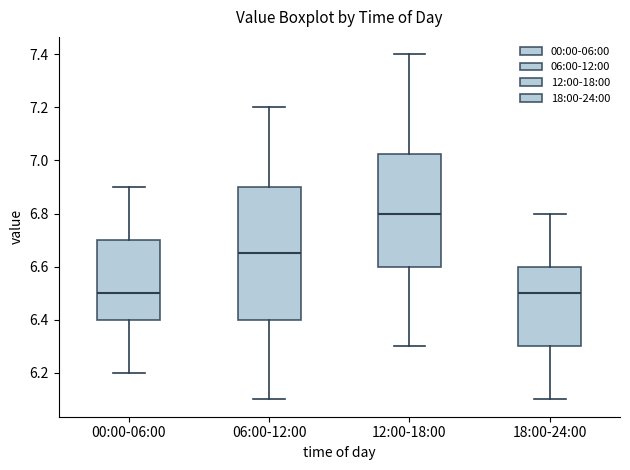

Reading left to right, transcribe this box plot: for each box, give where its median line is, the range the box spans, and where its two whiskers end, as read against the y-axis. The values are not printed on the chart, so give them approximately, as read against the axis.

00:00-06:00: median 6.50, box 6.40 to 6.70, whiskers 6.20 to 6.90
06:00-12:00: median 6.66, box 6.40 to 6.90, whiskers 6.10 to 7.20
12:00-18:00: median 6.80, box 6.60 to 7.02, whiskers 6.30 to 7.40
18:00-24:00: median 6.50, box 6.30 to 6.60, whiskers 6.10 to 6.80